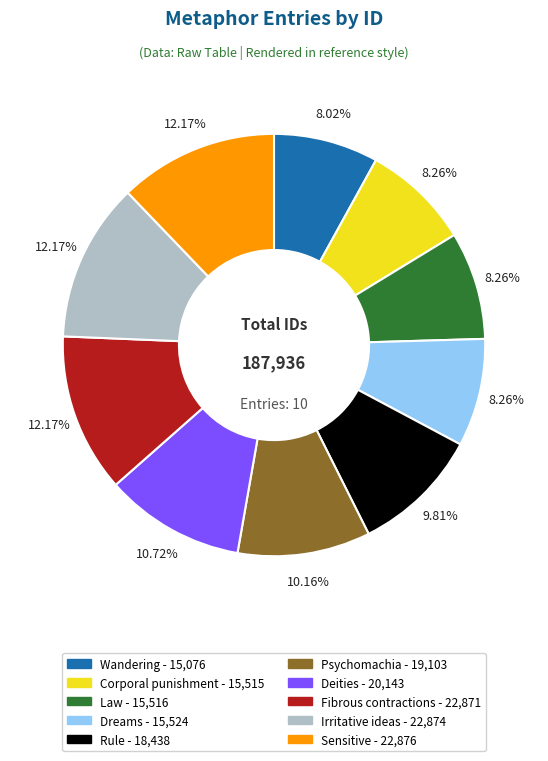

What is the ratio of the value at Rule to the value at Irritative ideas?

0.8